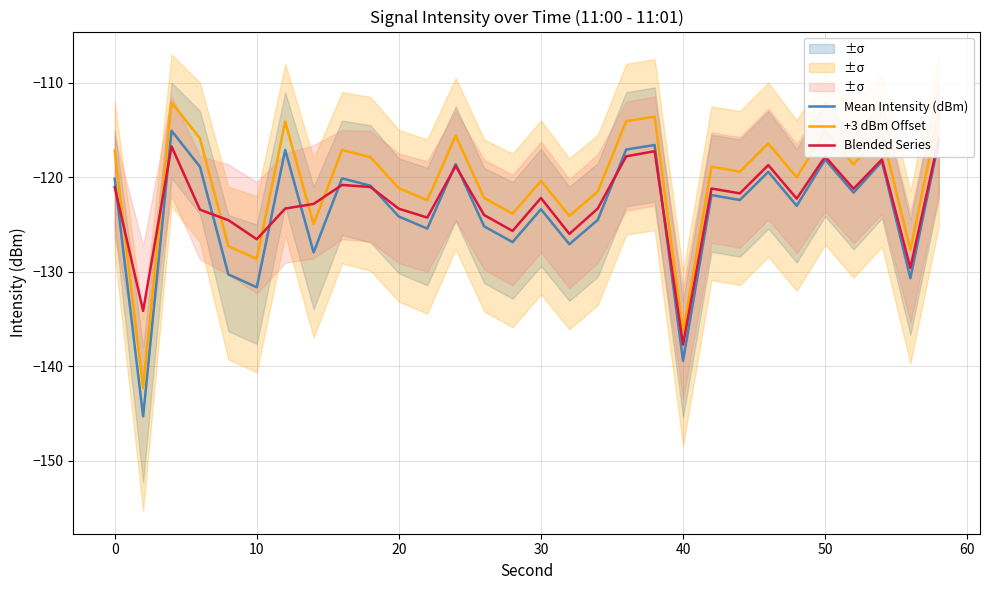

The value of Mean Intensity (dBm) at 50 is -118.1. True or false?

True